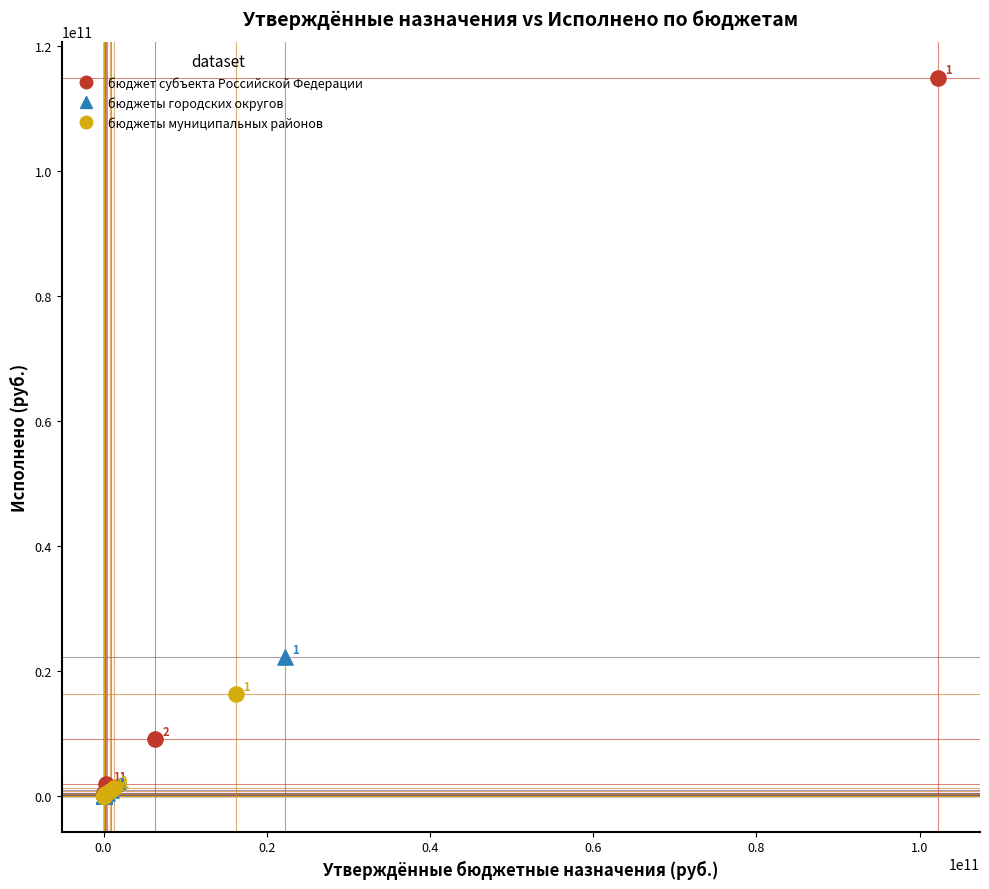

What are all the series names shown in the legend?

бюджет субъекта Российской Федерации, бюджеты городских округов, бюджеты муниципальных районов